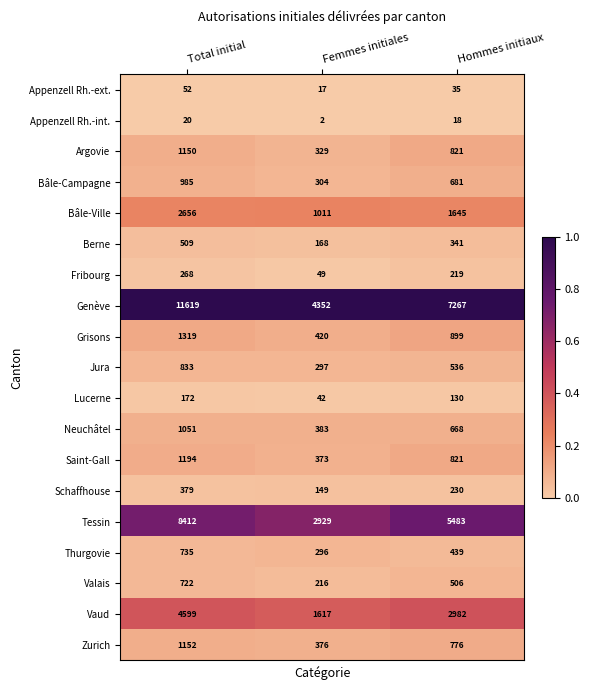

Count the number of categories in the chart.

3